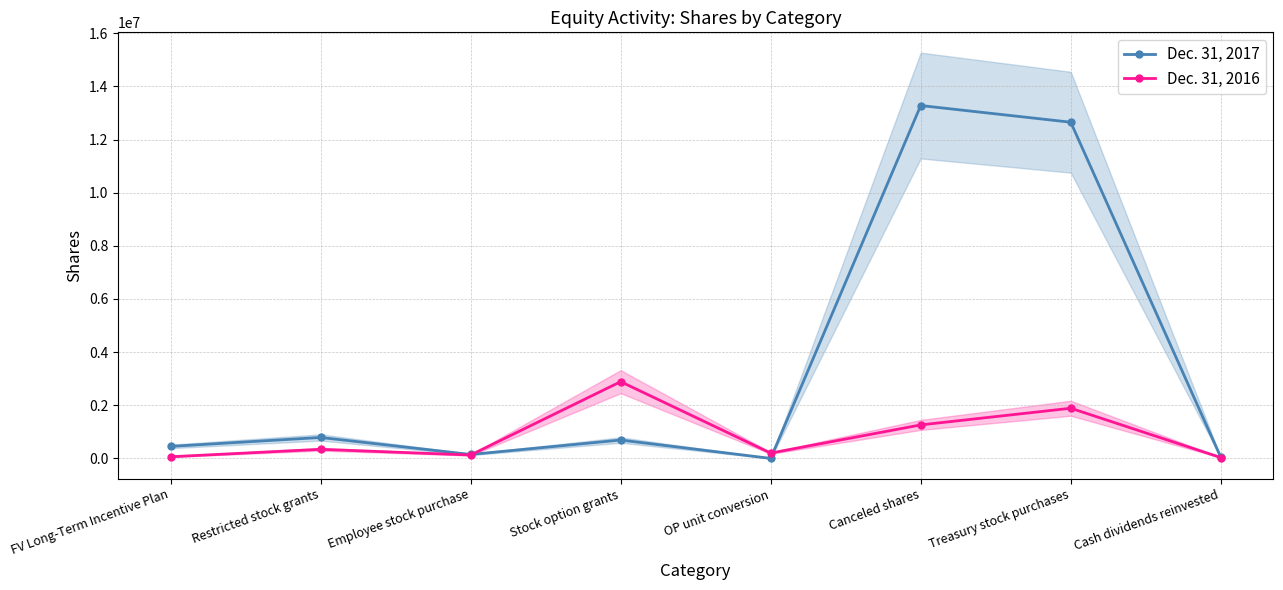

What is the maximum value for Dec. 31, 2016?

2886986